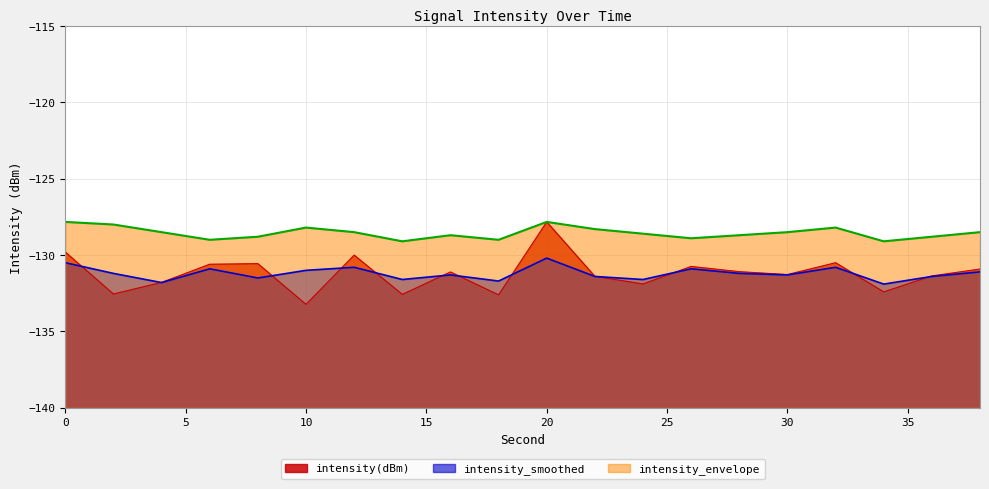

What is the difference between the highest and lowest values at 36?

2.6